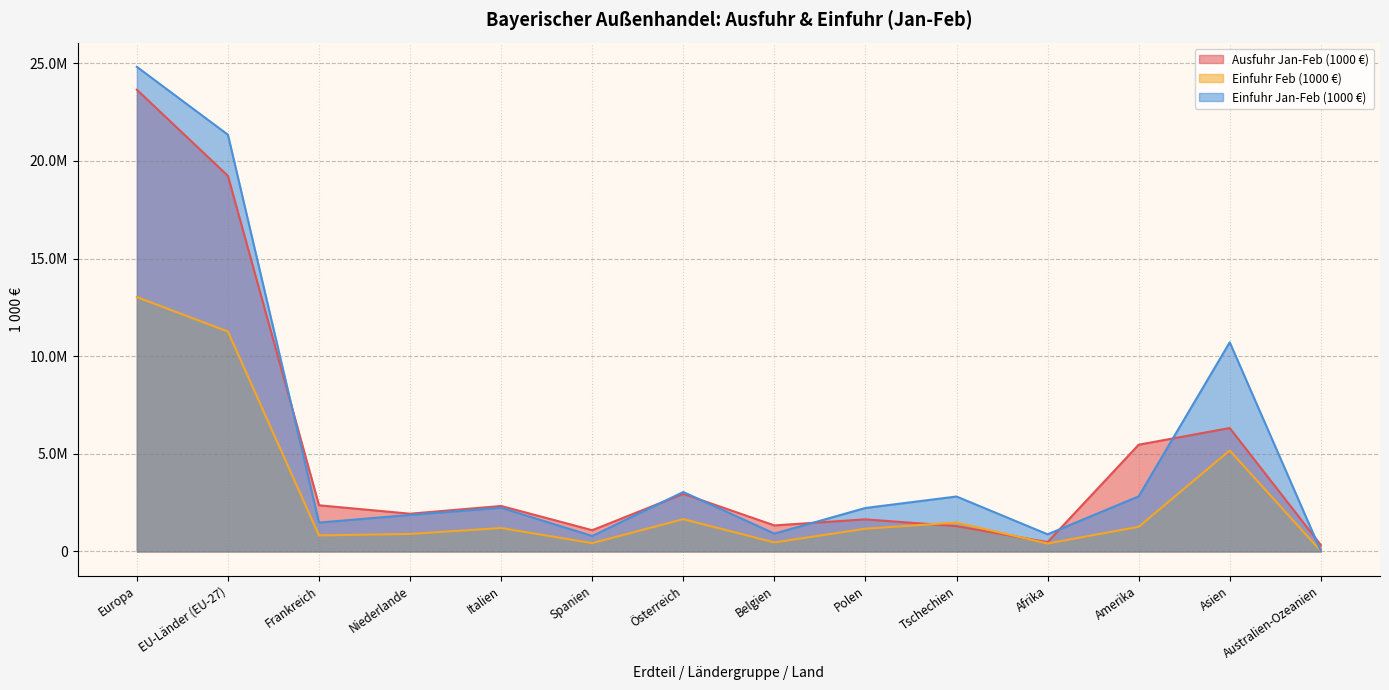

In Einfuhr Jan-Feb (1000 €), how many points are lower than both neighbors (excluding endpoints)?

4